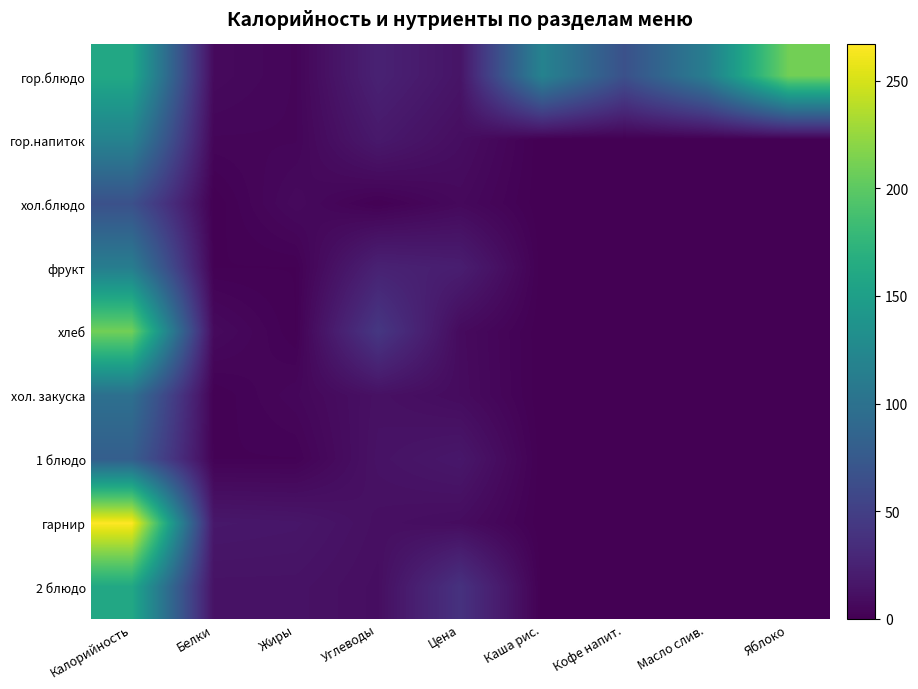

Count the number of data series in this chart.

9